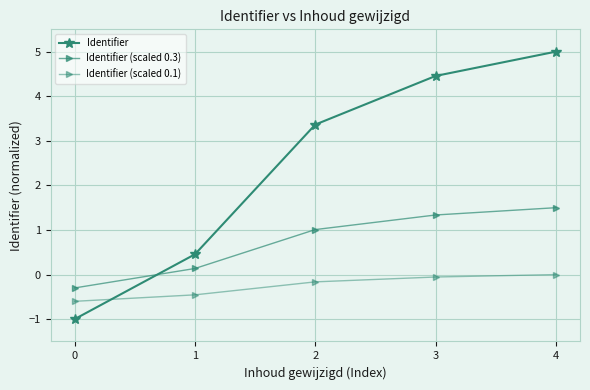

Count the number of categories in the chart.

5